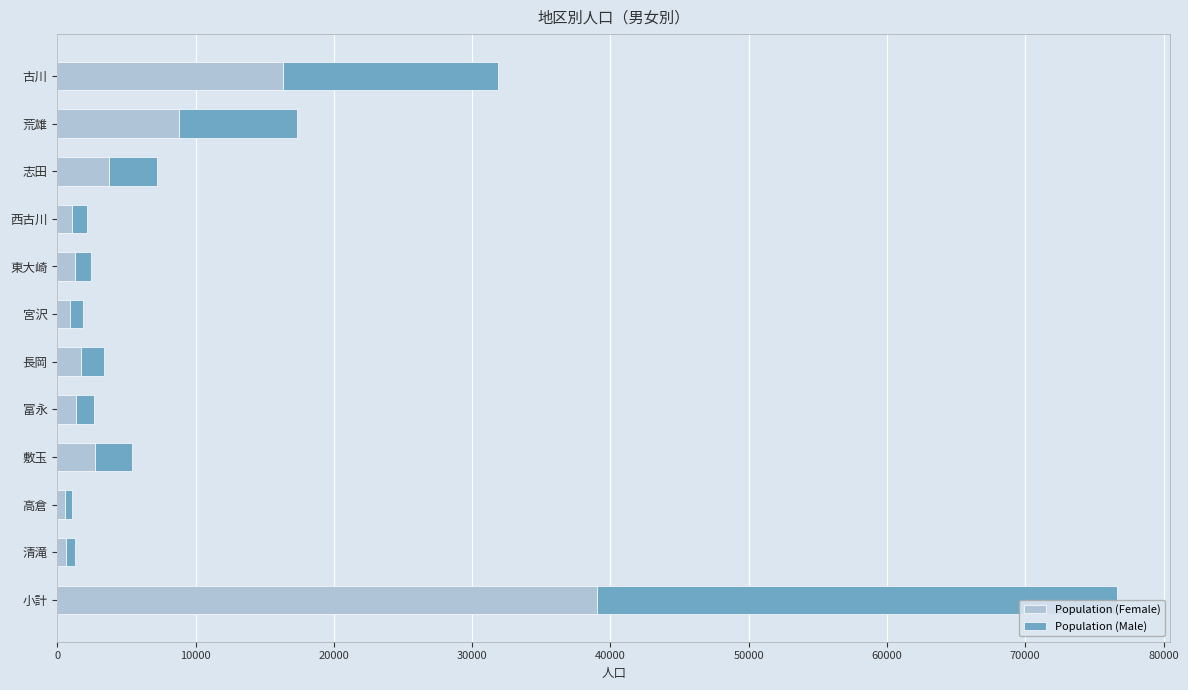

What is the maximum value for Population (Female)?

39037